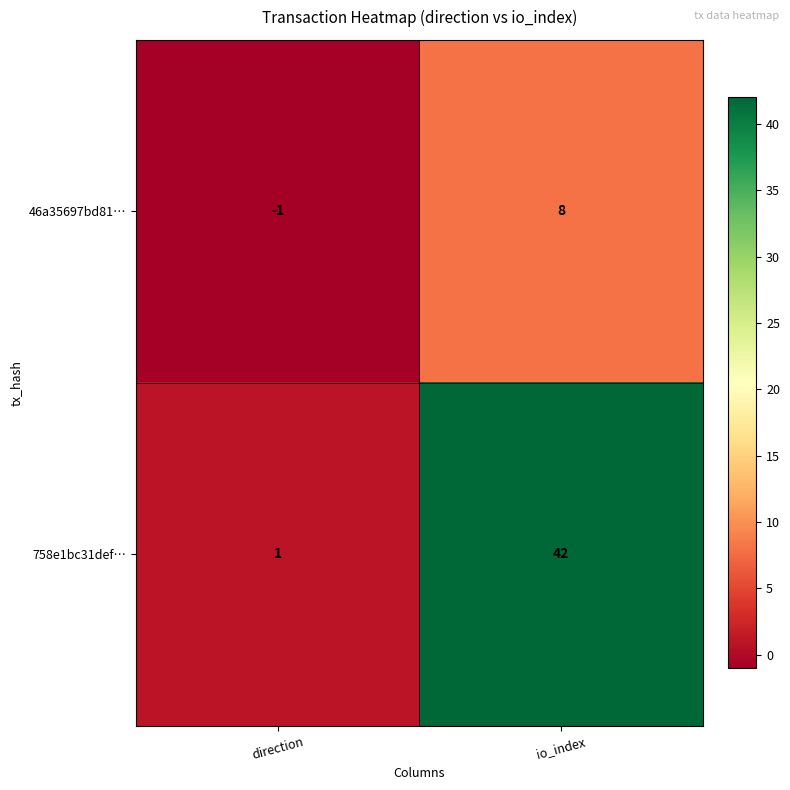

Reading left to right, extract all data points from this chart.

46a35697bd81…: -1	8
758e1bc31def…: 1	42